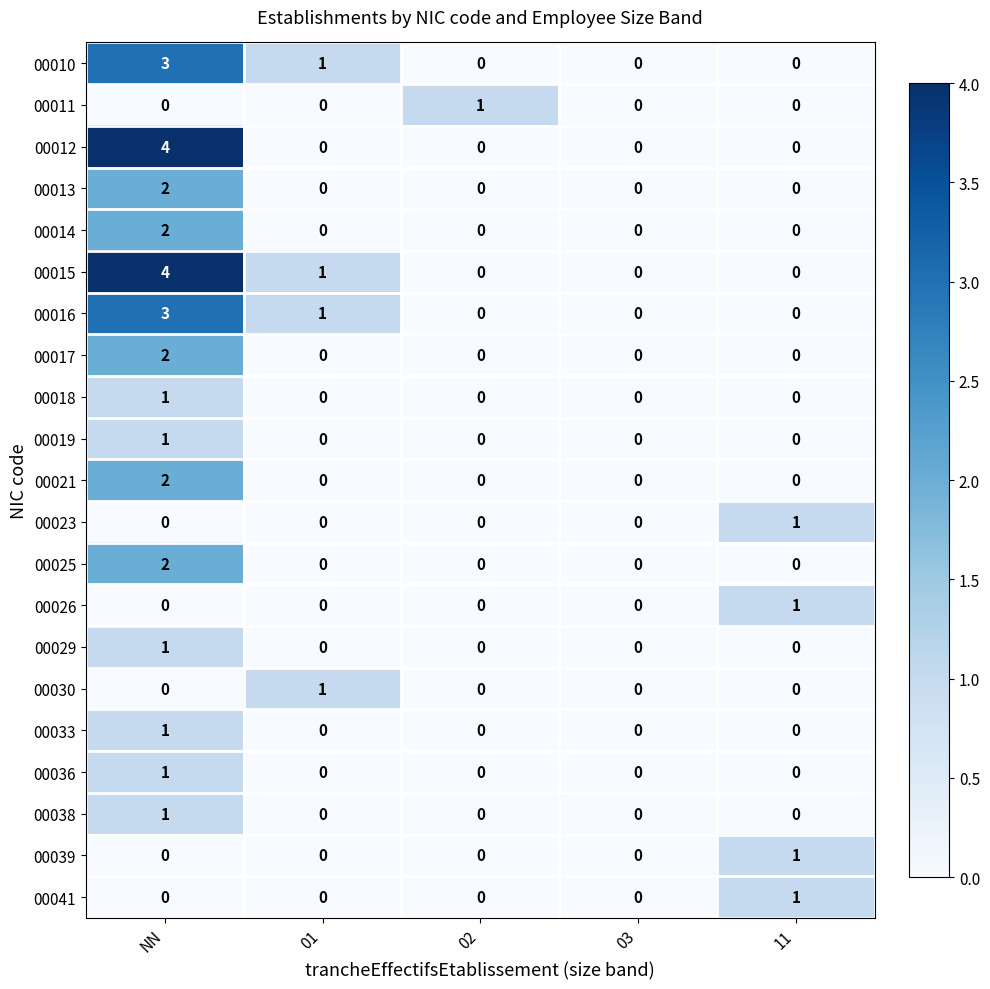

How many values in 00013 are above zero?

1